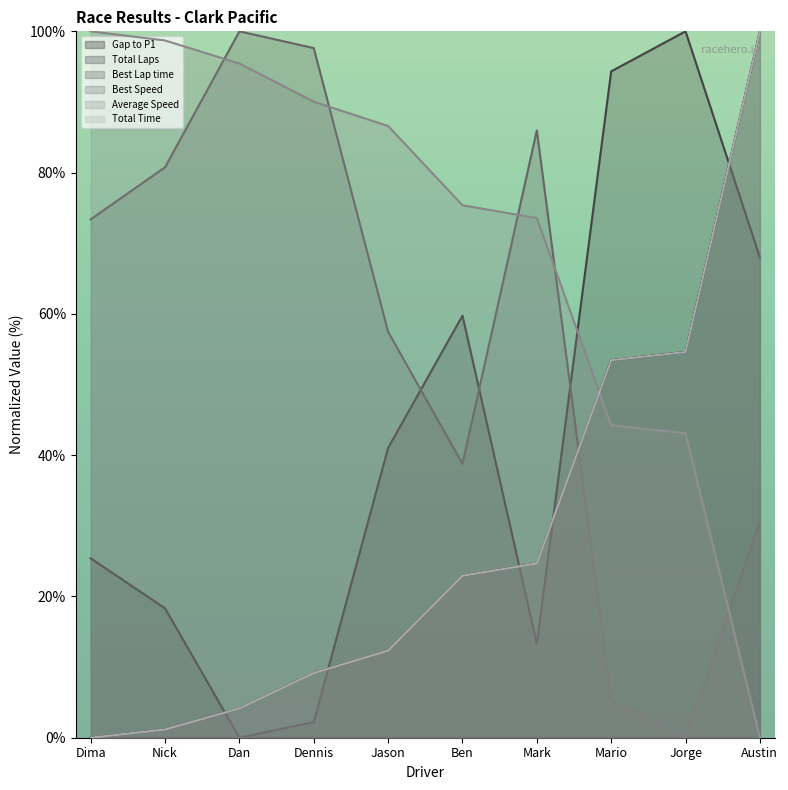

True or false: Best Lap time has a value of 111.3 at Austin.

False